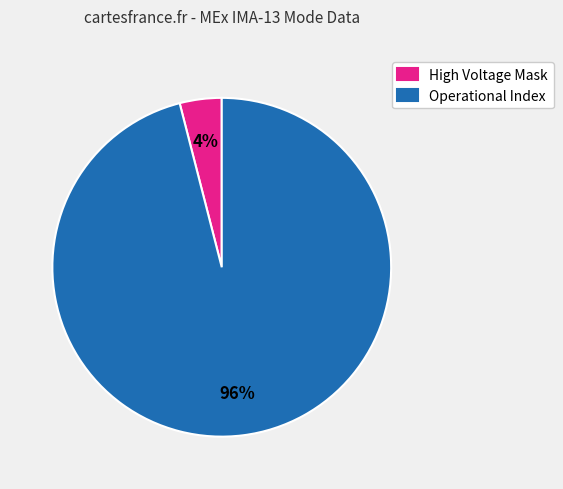

To the nearest percent, what is the difference between the largest and smallest slice percentages?

92%